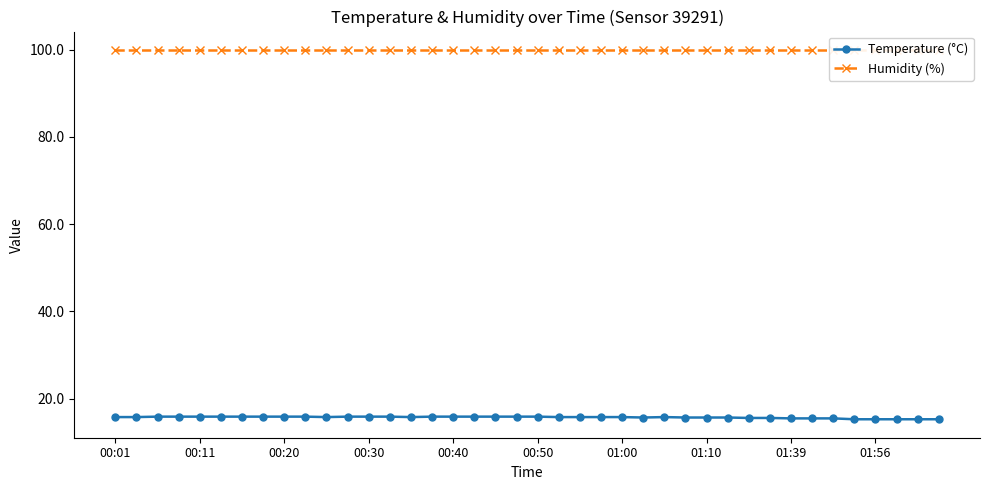

What position from the left is 17?

18